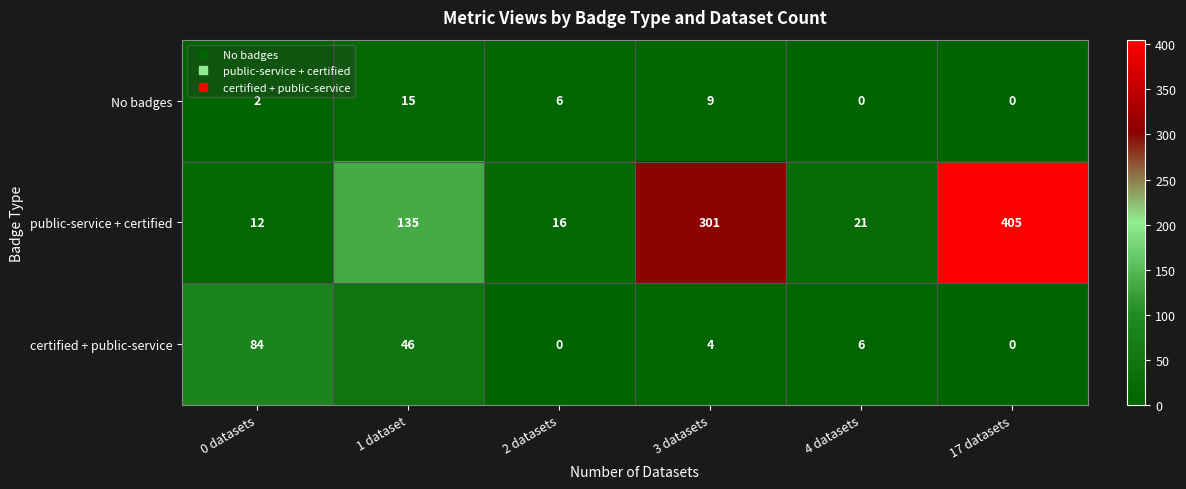

Rank the series by their maximum value, from highest to lowest.

public-service + certified, certified + public-service, No badges